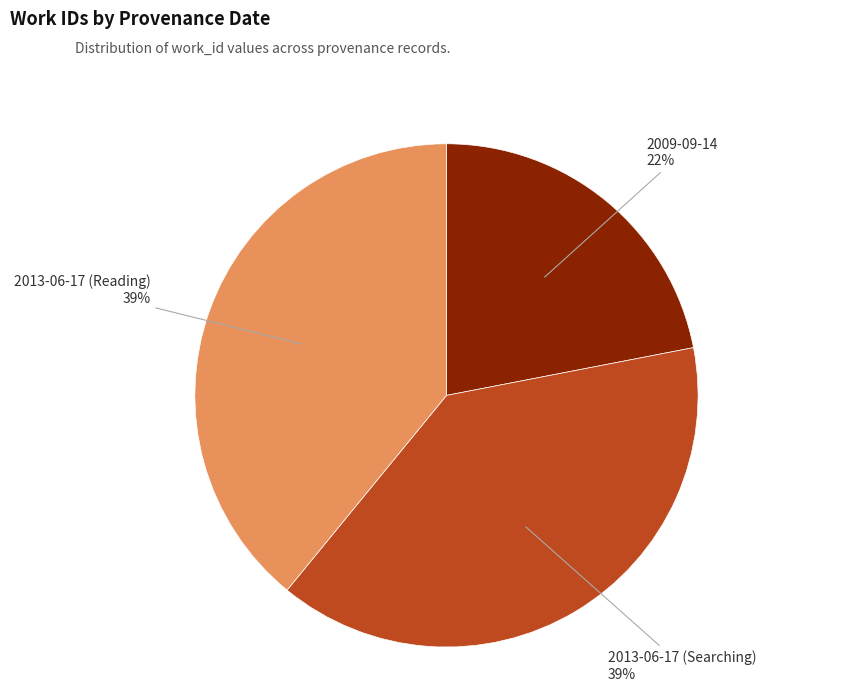

Is the sum of 2013-06-17 (Reading) and 2009-09-14 greater than half?

Yes